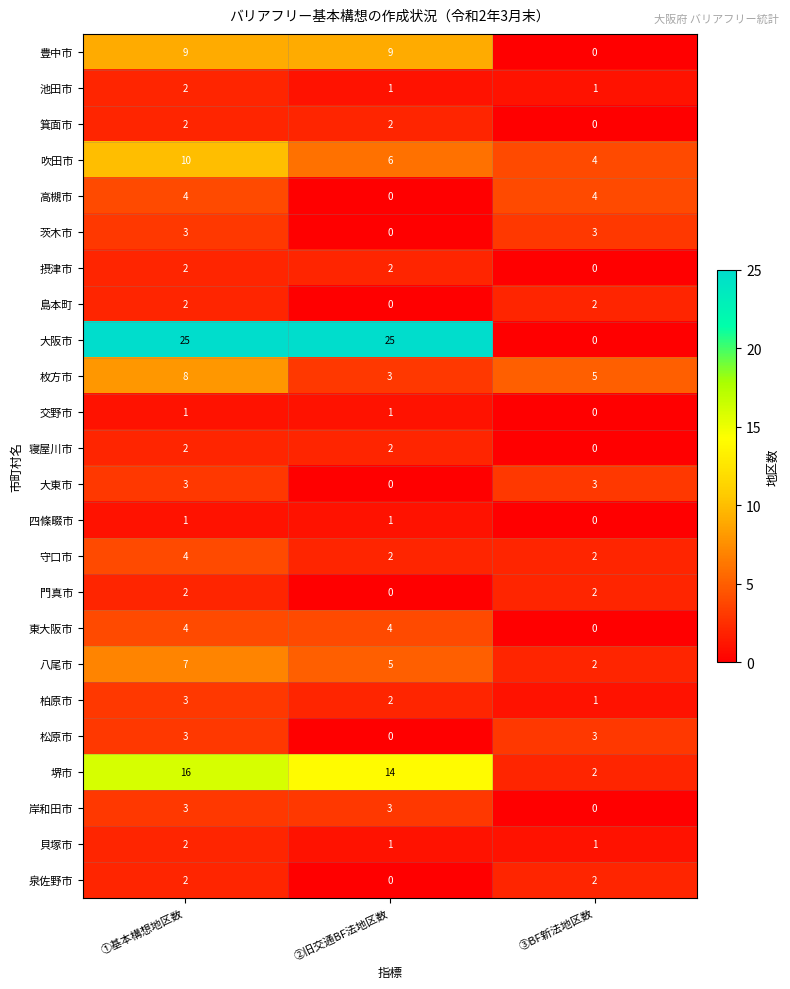

What is the difference between the 大東市 values at ①基本構想地区数 and ②旧交通BF法地区数?

3